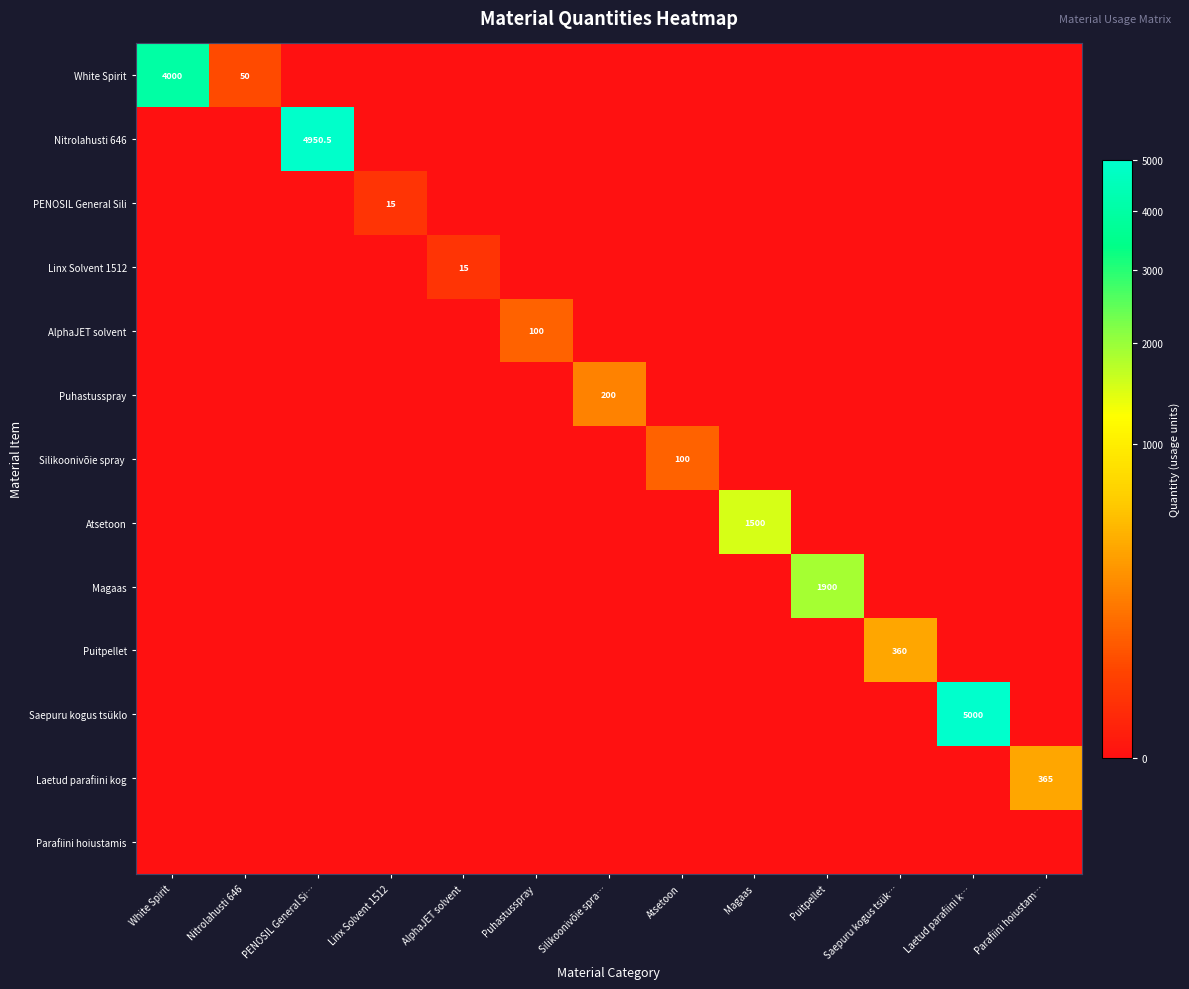

Which series has the largest total across all categories?

Saepuru kogus tsüklo